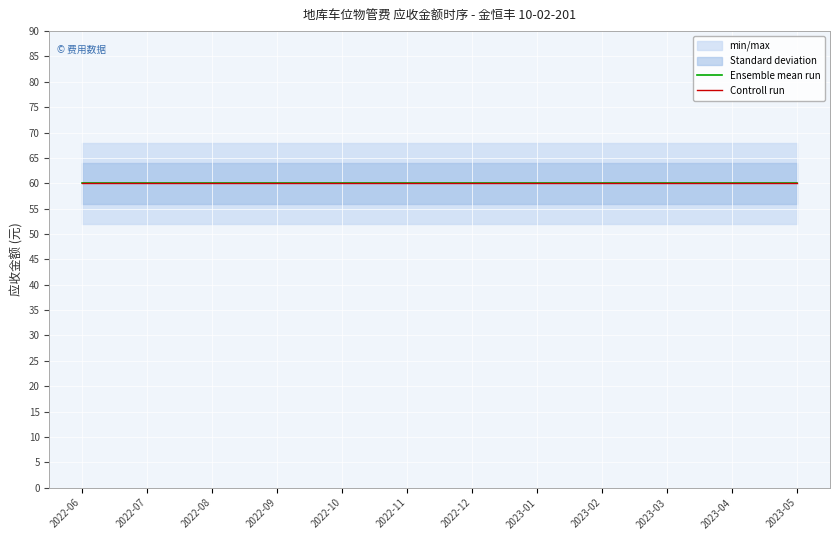

What is the label of the 5th point from the right?

2023-01